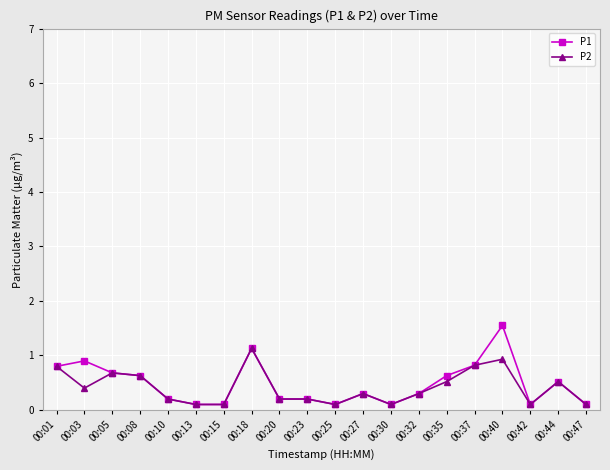

Is this an area chart (filled region under the line)?

No